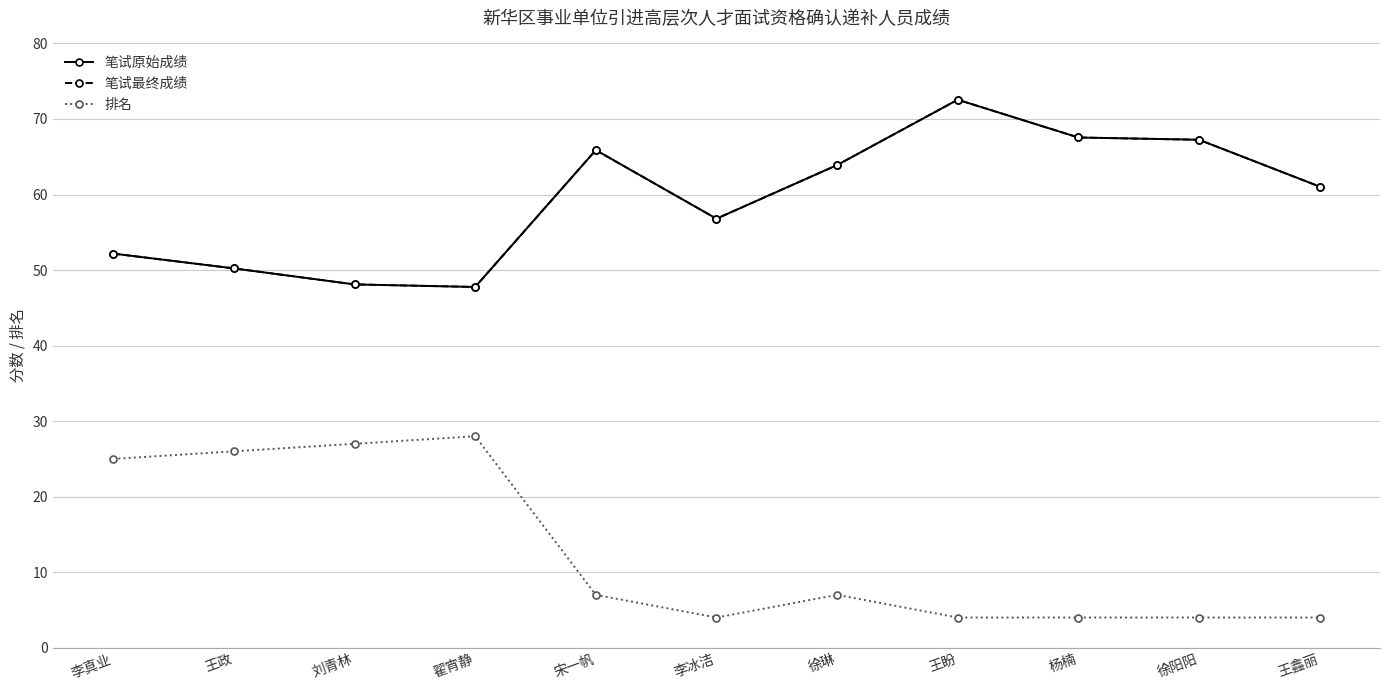

Is it true that 笔试原始成绩 equals 120.6 at 杨楠?

False